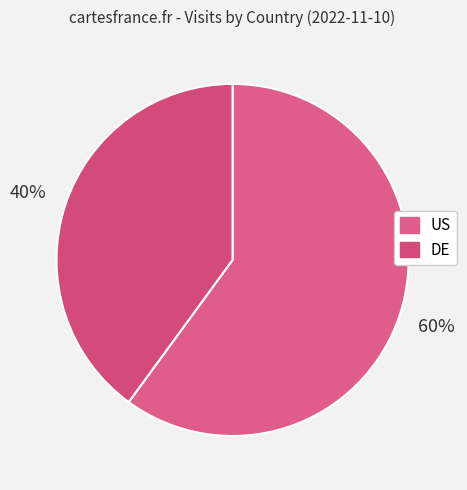

What is the smallest slice in the pie chart?

DE